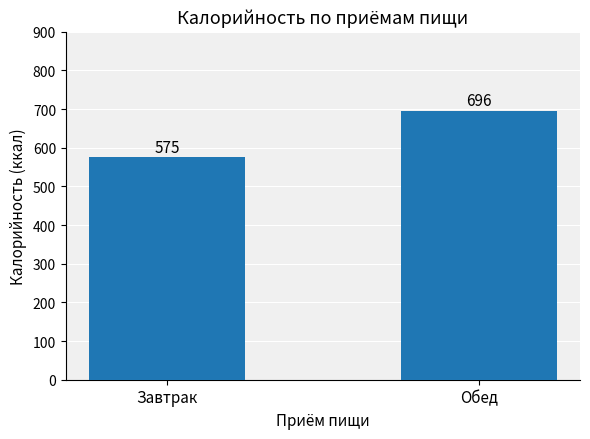

List the labels in order of value, smallest first.

Завтрак, Обед